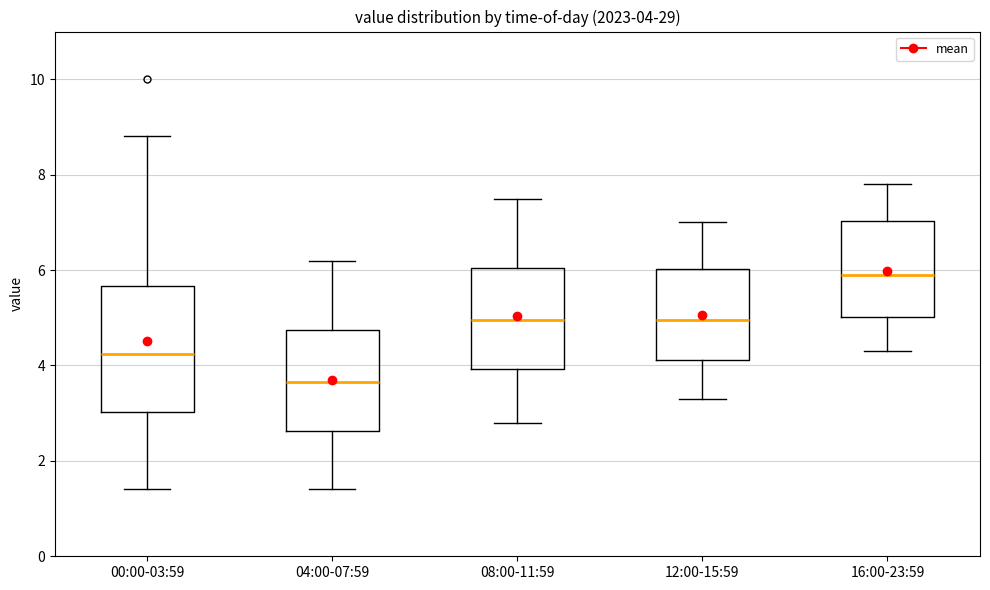

Which box's median line is the lowest?

04:00-07:59